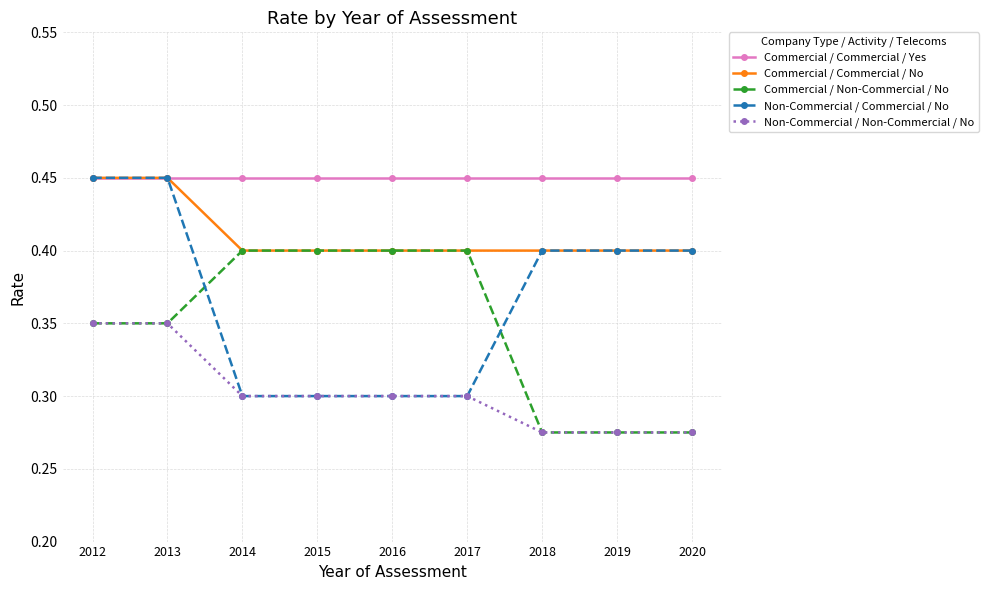

True or false: Commercial / Non-Commercial / No and Commercial / Commercial / Yes cross at least once.

False